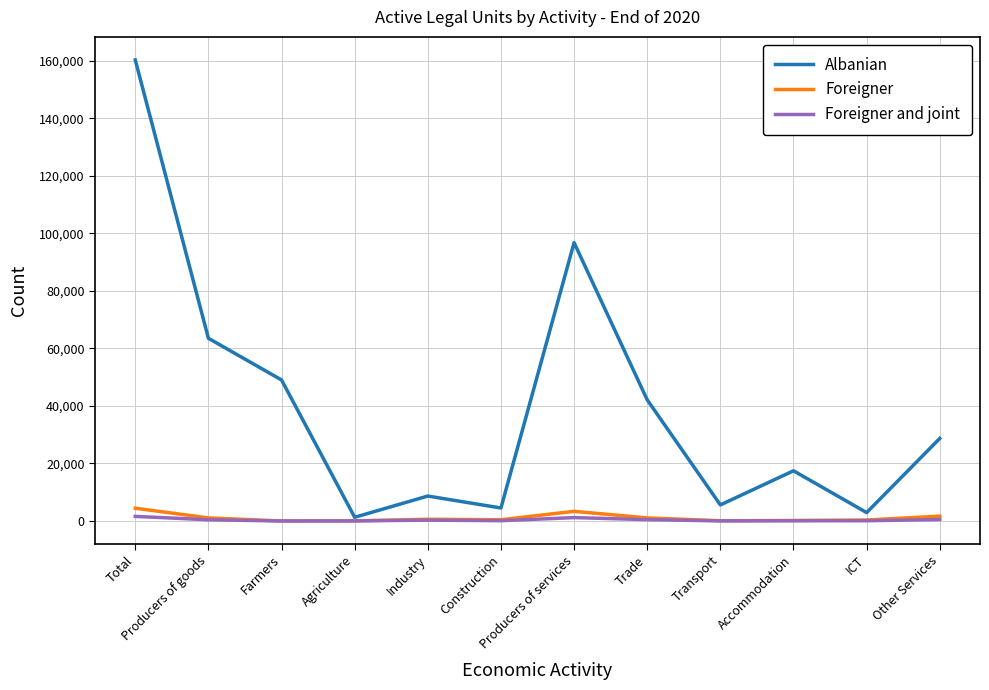

At which label is Albanian closest to 80822?

Producers of services